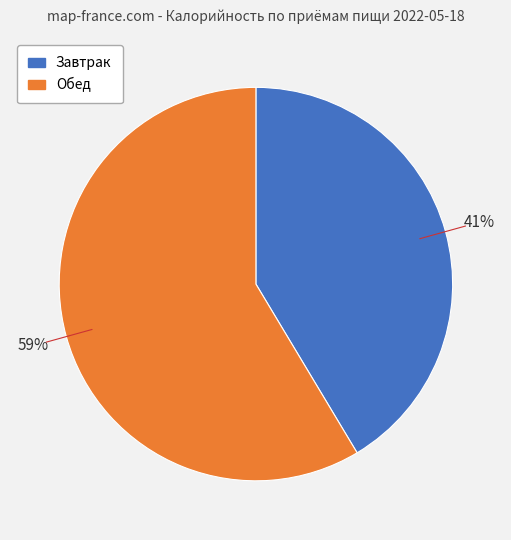

Does any single category account for the majority?

Yes